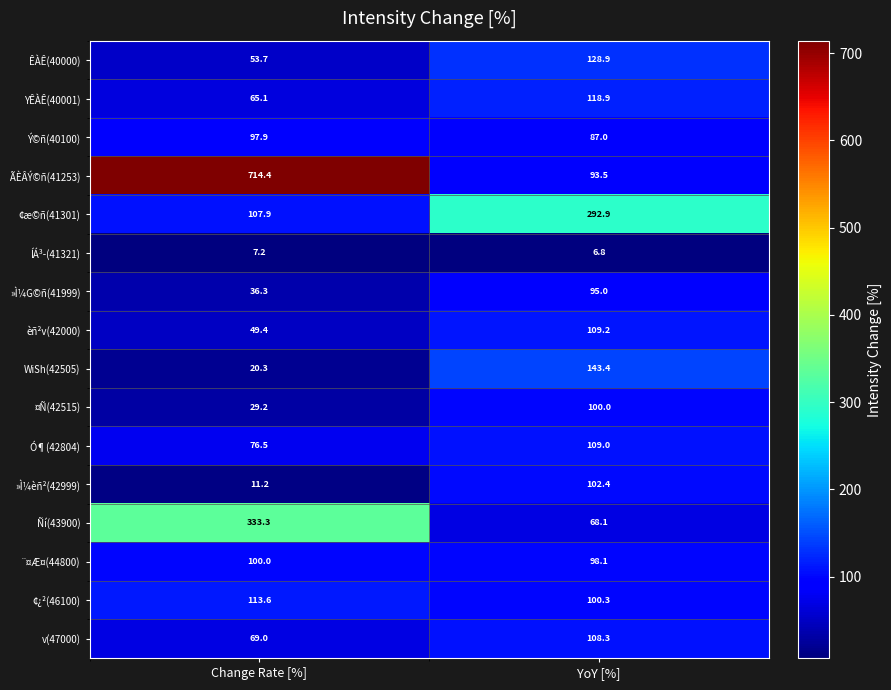

What is the total value across all series at Change Rate [%]?

1885.0